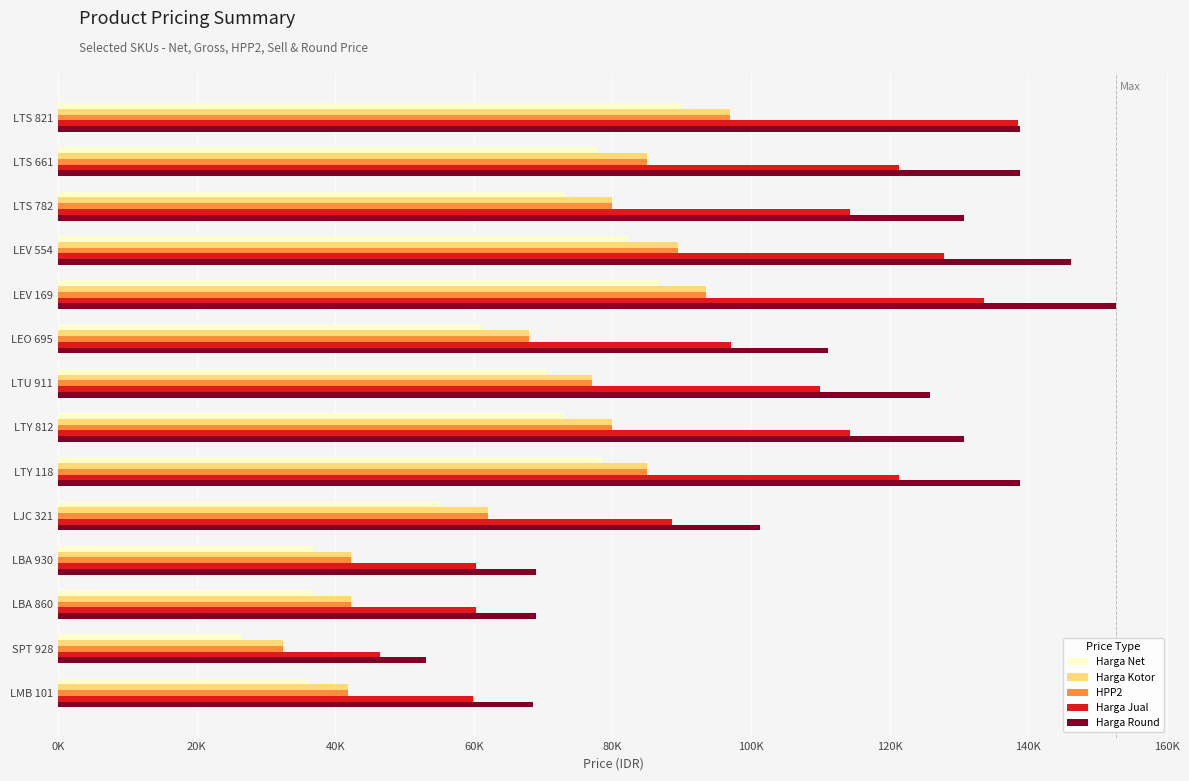

What are all the series names shown in the legend?

Harga Net, Harga Kotor, HPP2, Harga Jual, Harga Round